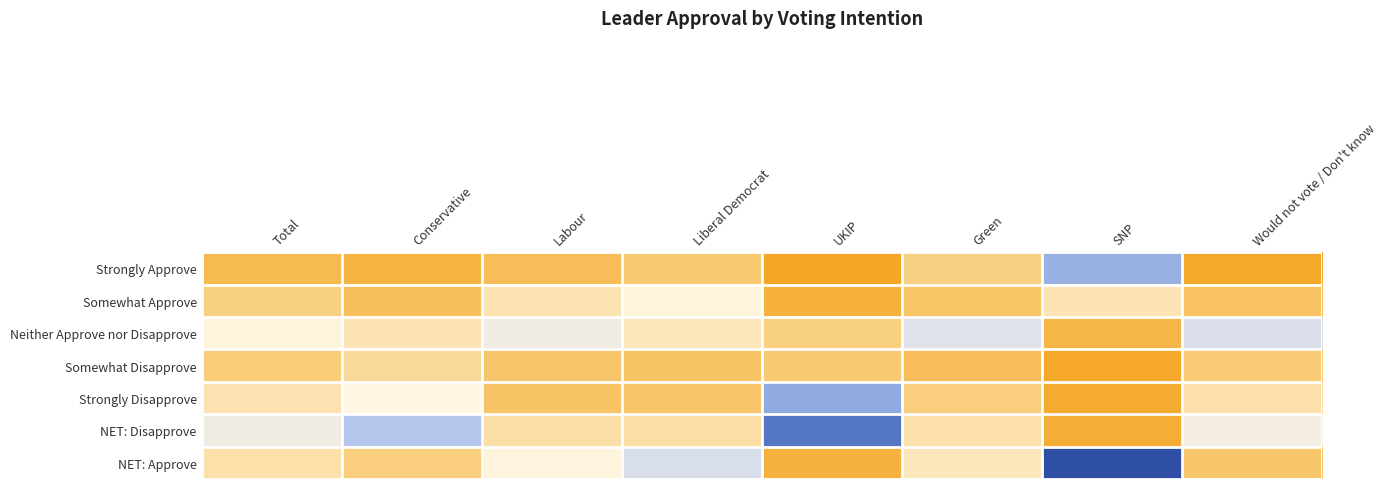

At how many categories does at least one series exceed 0?

8